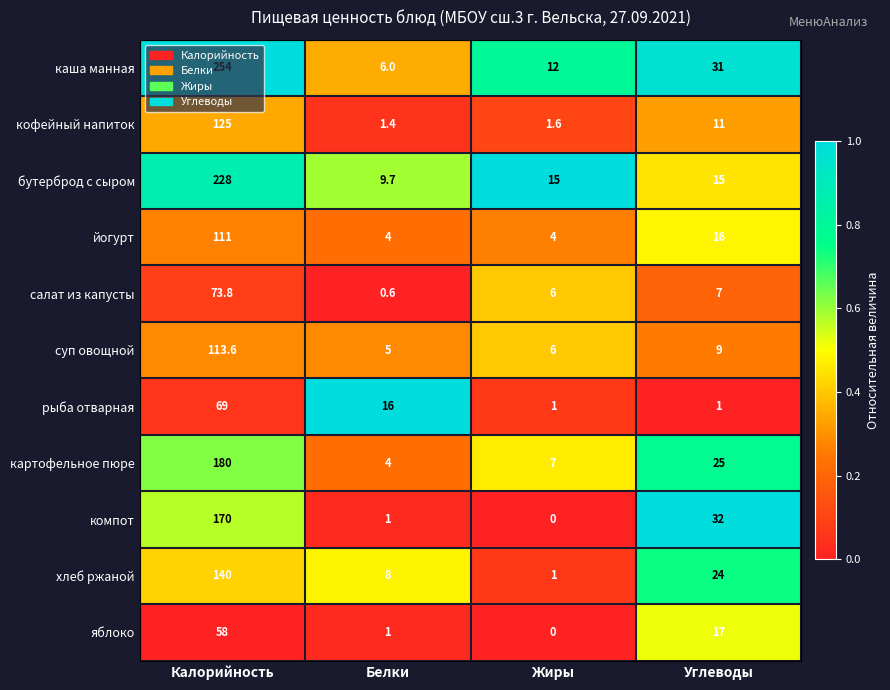

What value does the хлеб ржаной series have at Калорийность?

140.0